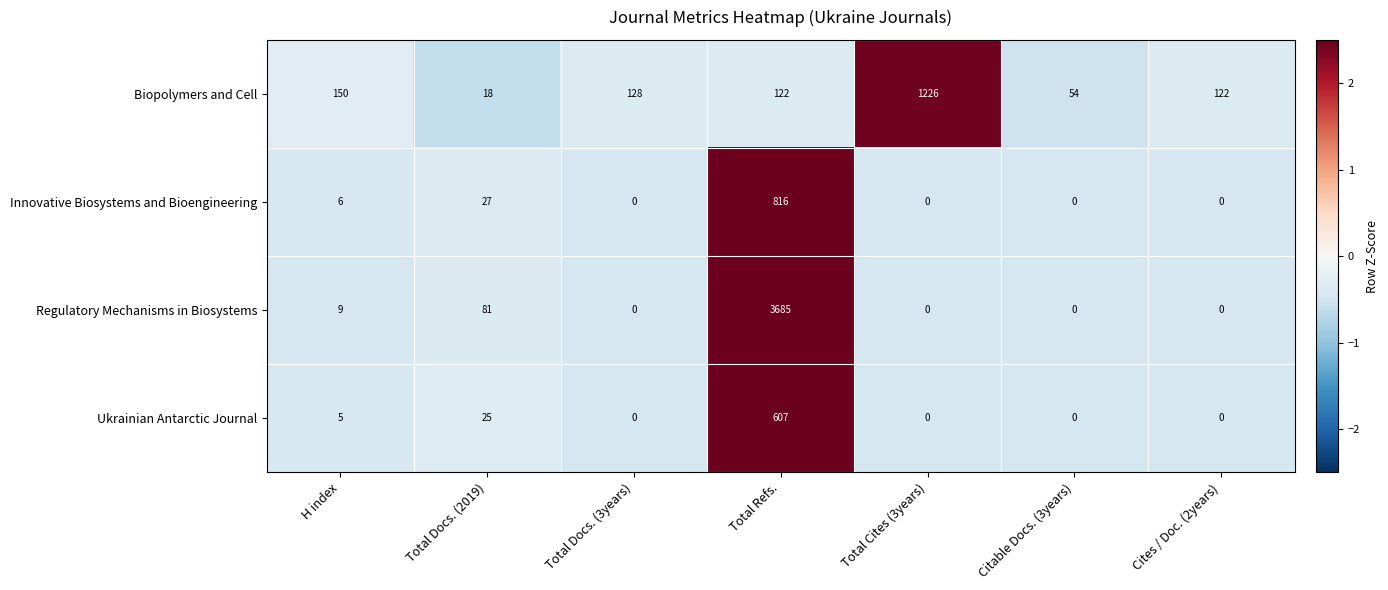

How many categories are shown in the chart?

7